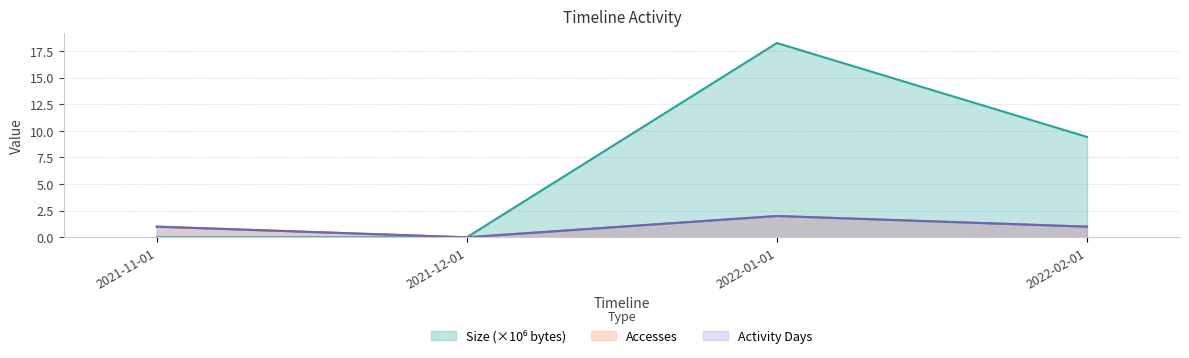

True or false: Accesses and Activity Days cross at least once.

False